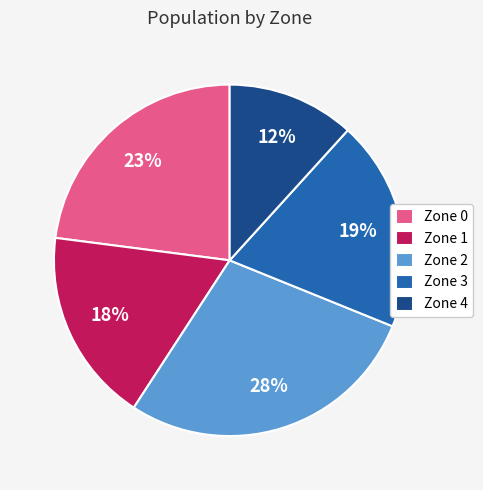

To the nearest percent, what is the average slice percentage?

20%